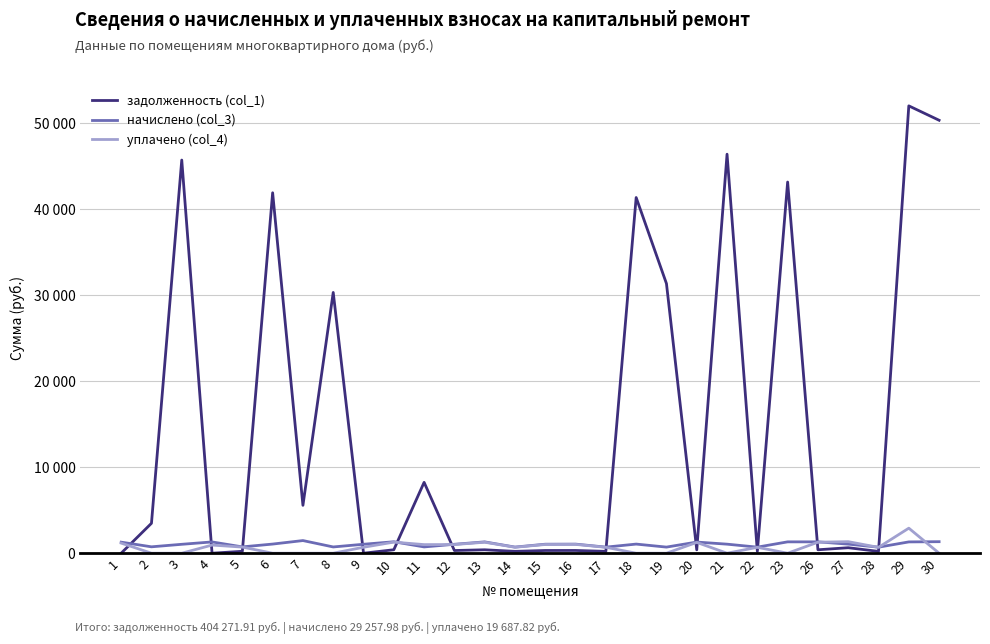

Where does the начислено (col_3) series first go above 1056?

1